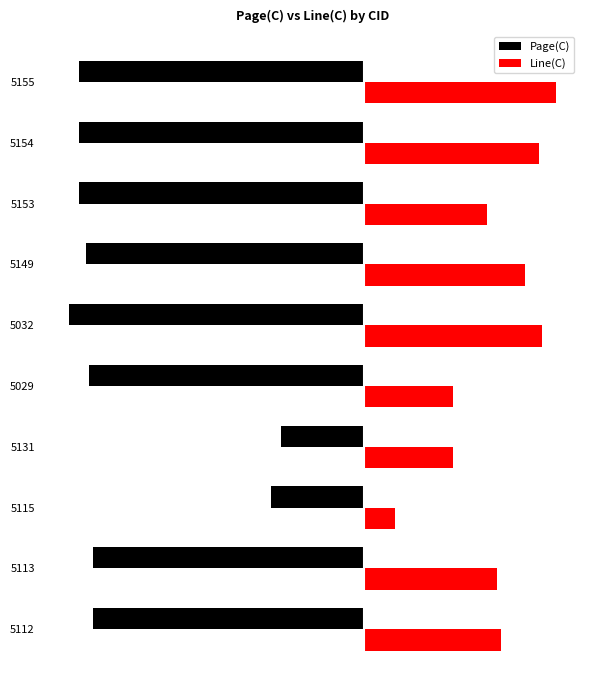

What are all the series names shown in the legend?

Page(C), Line(C)